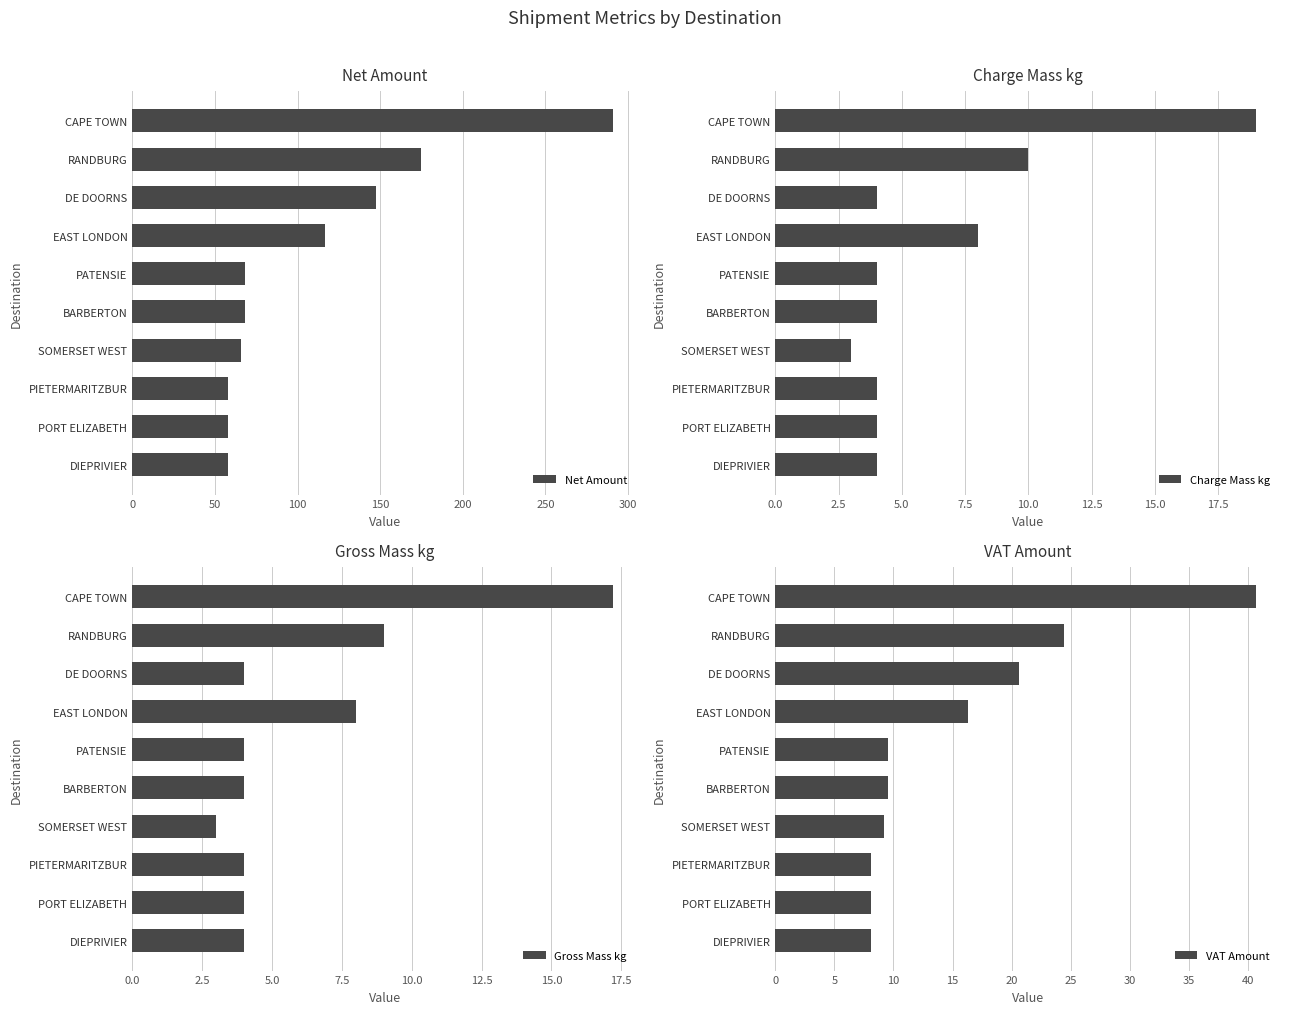

What is the difference between the Net Amount values at CAPE TOWN and PORT ELIZABETH?

232.6